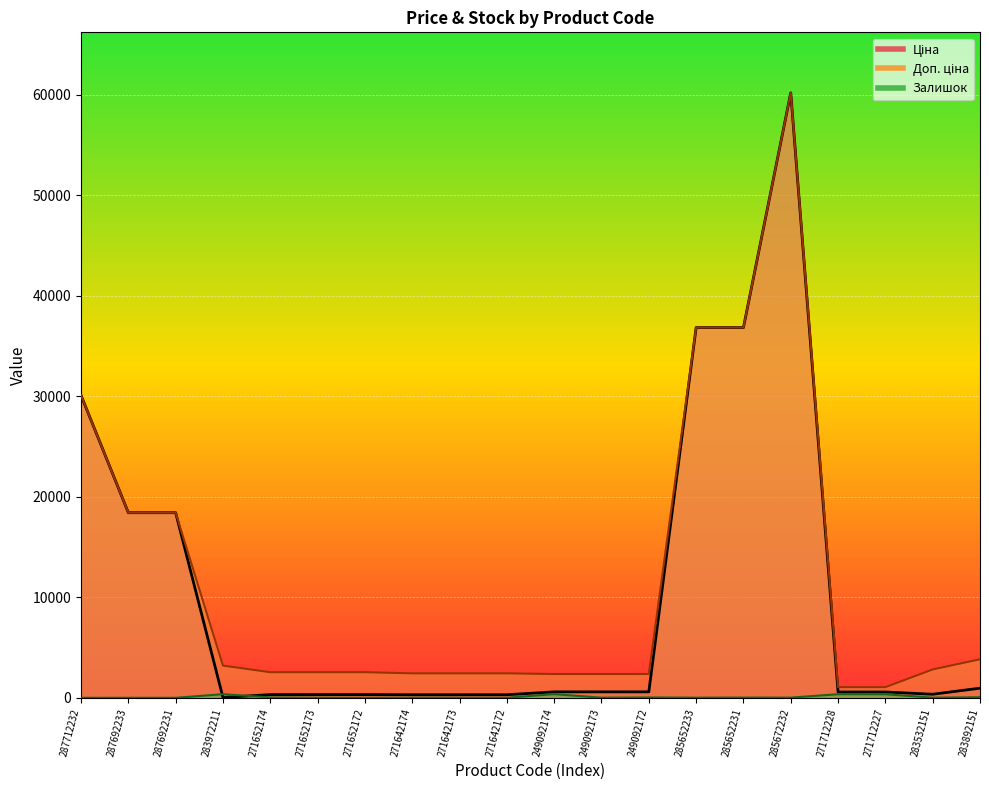

Which series has the largest total across all categories?

Доп. ціна